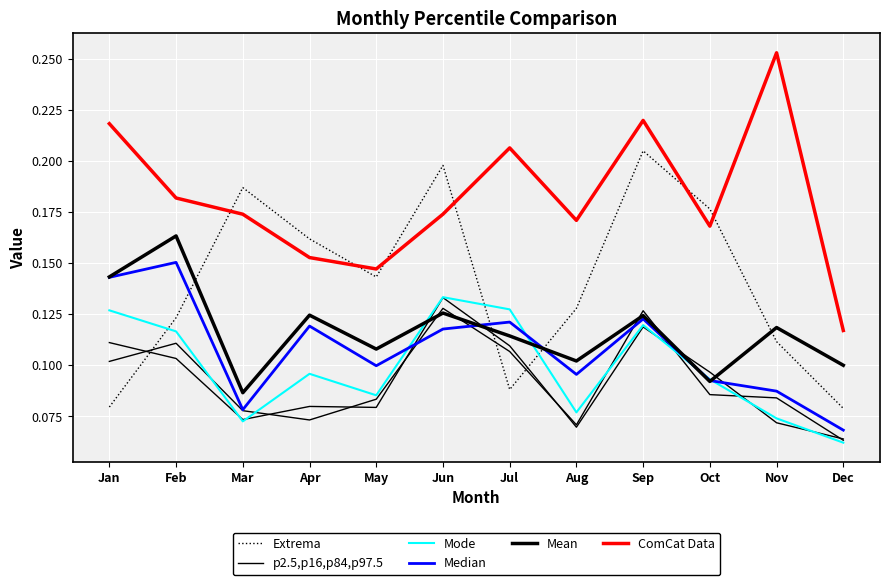

List the series in order of their peak value, lowest first.

p2.5,p16,p84,p97.5, Mode, Median, Mean, Extrema, ComCat Data